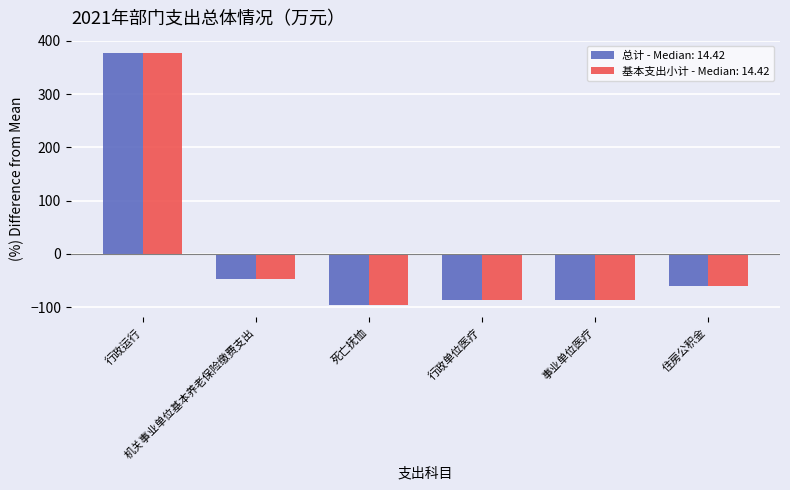

What is the greatest value displayed?

376.9